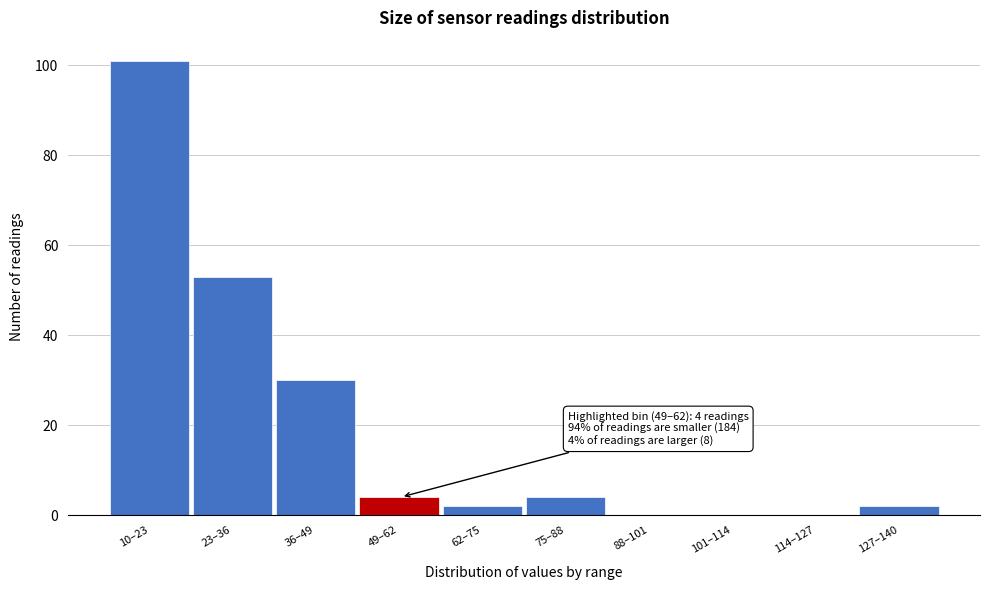

Reading right to left, what are all the values shown in this chart?

127–140=2	114–127=0	101–114=0	88–101=0	75–88=4	62–75=2	49–62=4	36–49=30	23–36=53	10–23=101